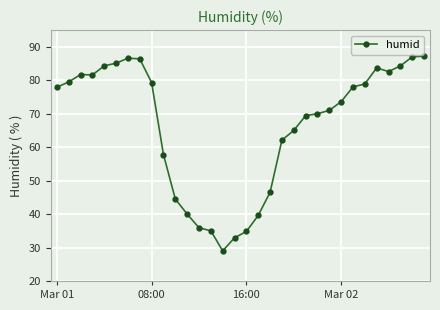

How many data points are less than 77?

16